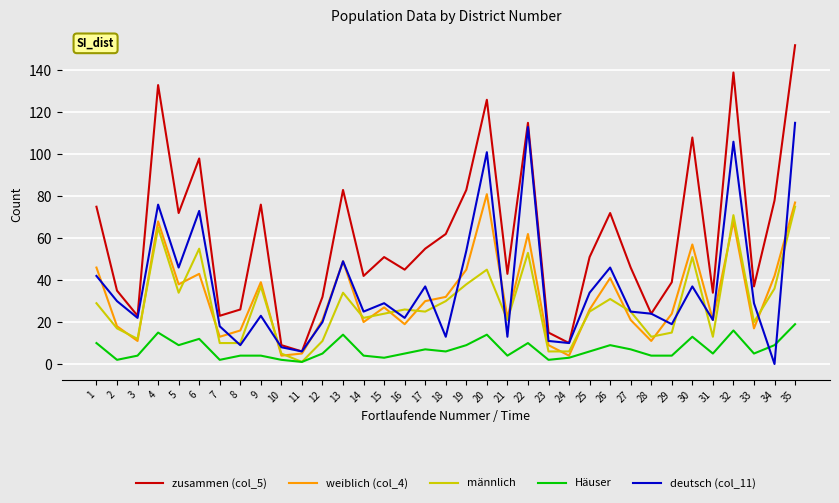

What is the total value across all series at 19?

229